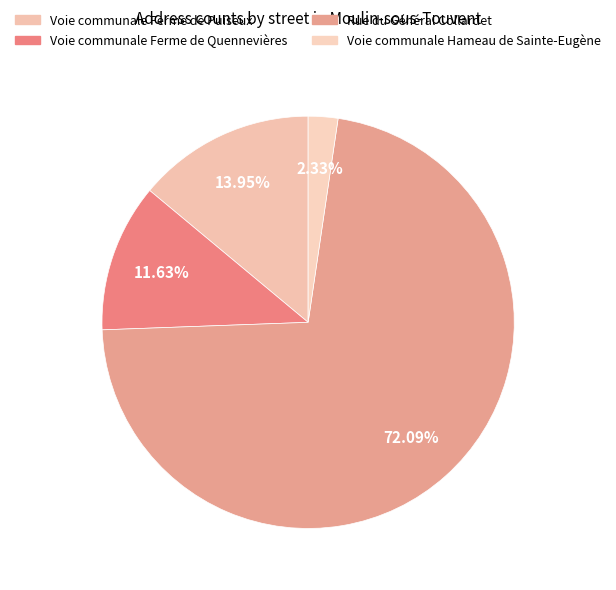

How many slices are in this pie chart?

4